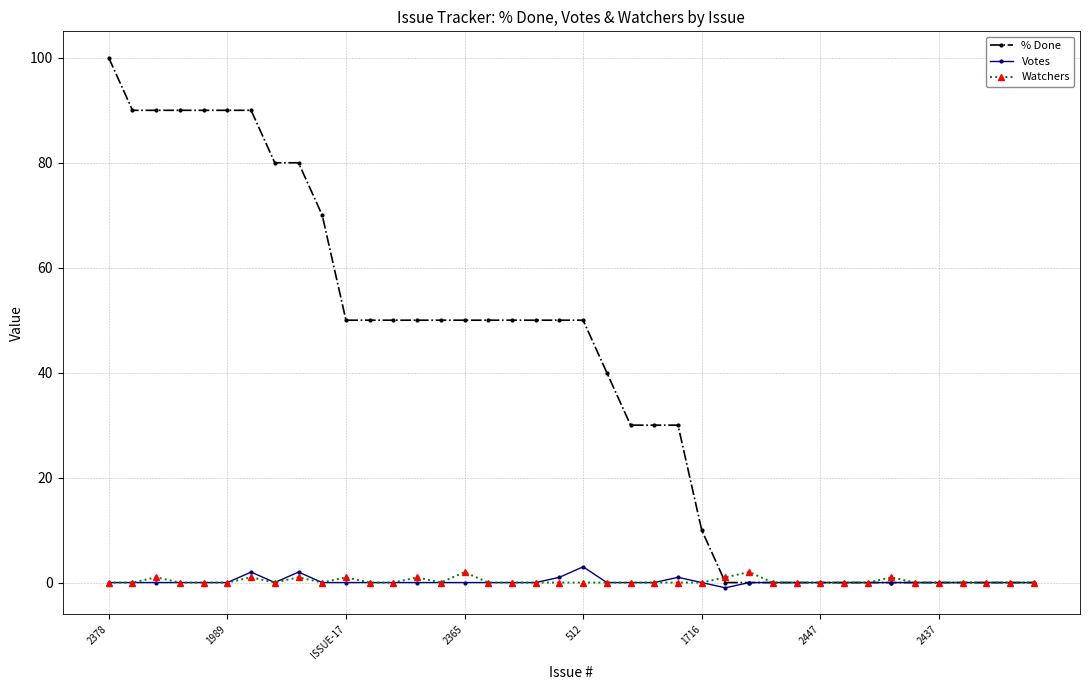

What is the maximum value for Watchers?

2